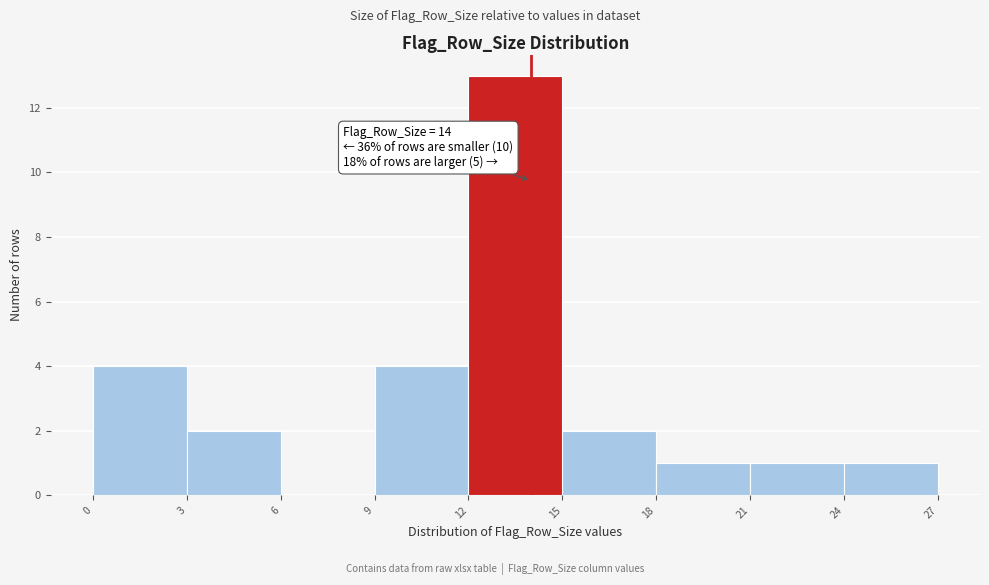

Which range on the x-axis has the tallest bar?

12 to 15